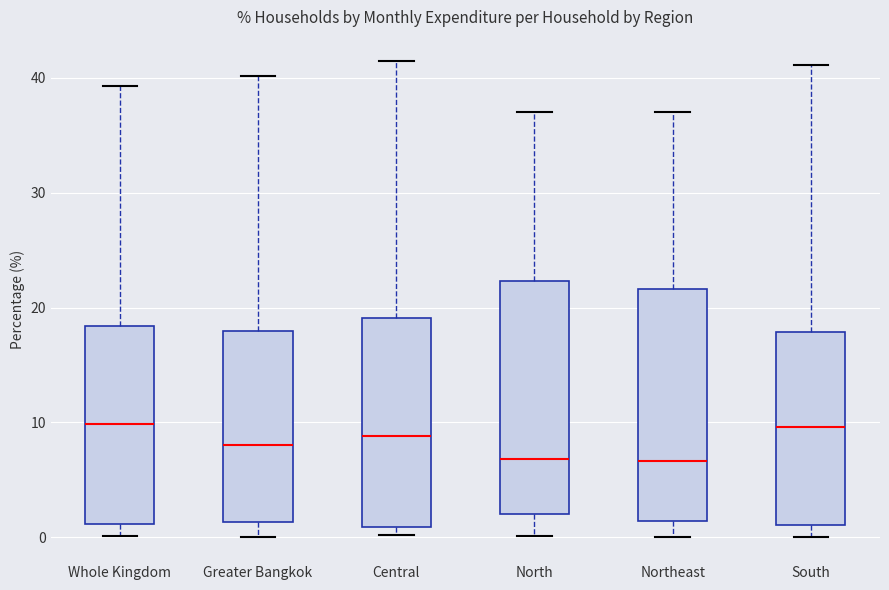

Reading left to right, transcribe this box plot: for each box, give where its median line is, the range the box spans, and where its two whiskers end, as read against the y-axis. The values are not printed on the chart, so give them approximately, as read against the axis.

Whole Kingdom: median 10, box 1 to 18, whiskers 0 to 39
Greater Bangkok: median 8, box 1 to 18, whiskers 0 to 40
Central: median 9, box 1 to 19, whiskers 0 to 41
North: median 7, box 2 to 22, whiskers 0 to 37
Northeast: median 7, box 1 to 22, whiskers 0 to 37
South: median 10, box 1 to 18, whiskers 0 to 41